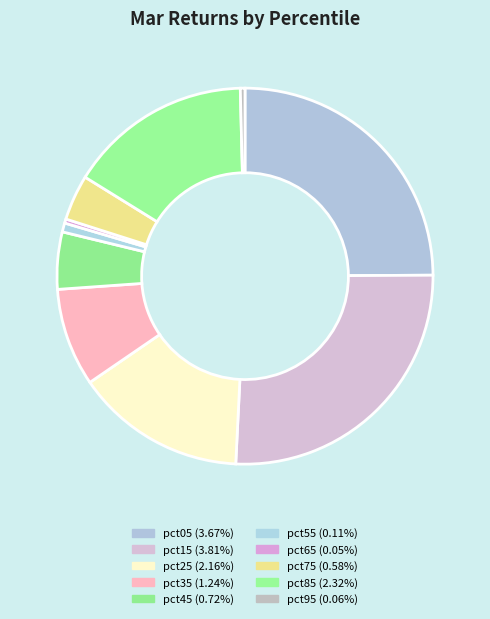

Rank the categories by value from lowest to highest.

pct65, pct95, pct55, pct75, pct45, pct35, pct25, pct85, pct05, pct15